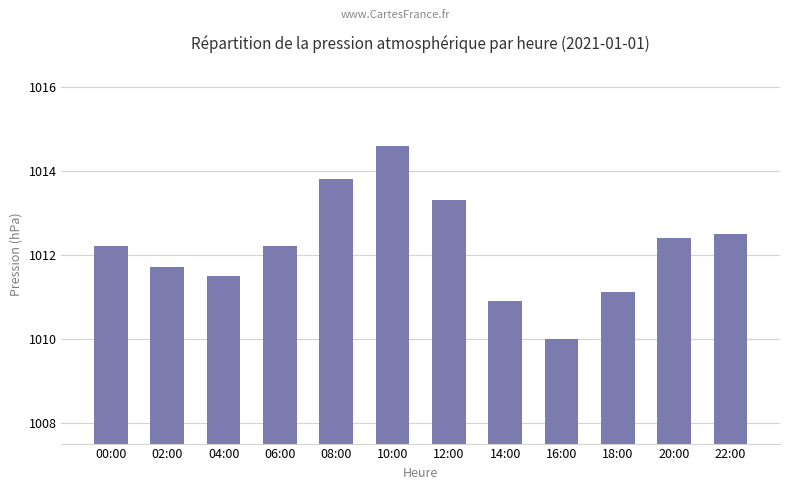

What is the smallest value displayed?

1010.0